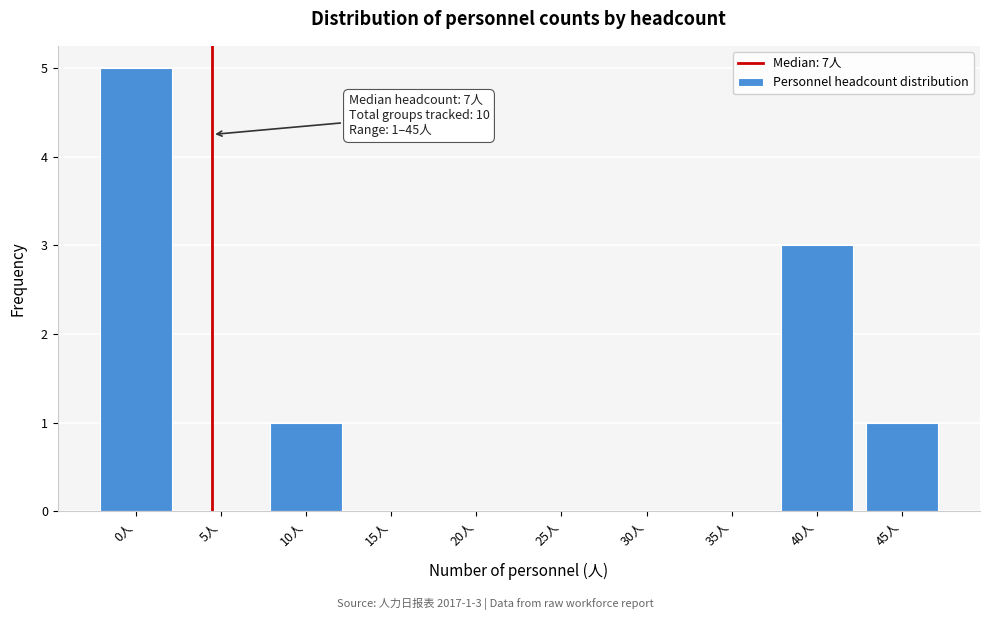

Reading left to right, what are all the values shown in this chart?

0人=5	5人=0	10人=1	15人=0	20人=0	25人=0	30人=0	35人=0	40人=3	45人=1